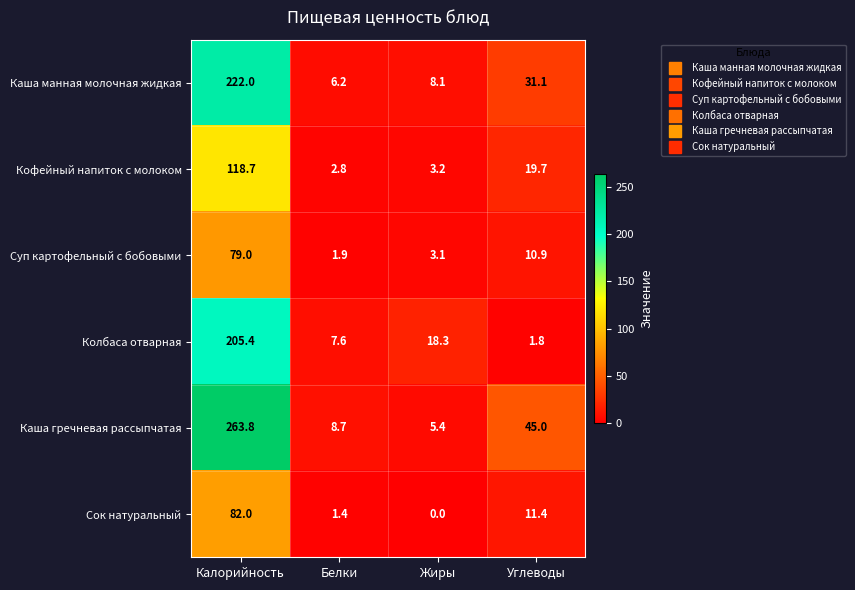

Which series has the largest total across all categories?

Каша гречневая рассыпчатая